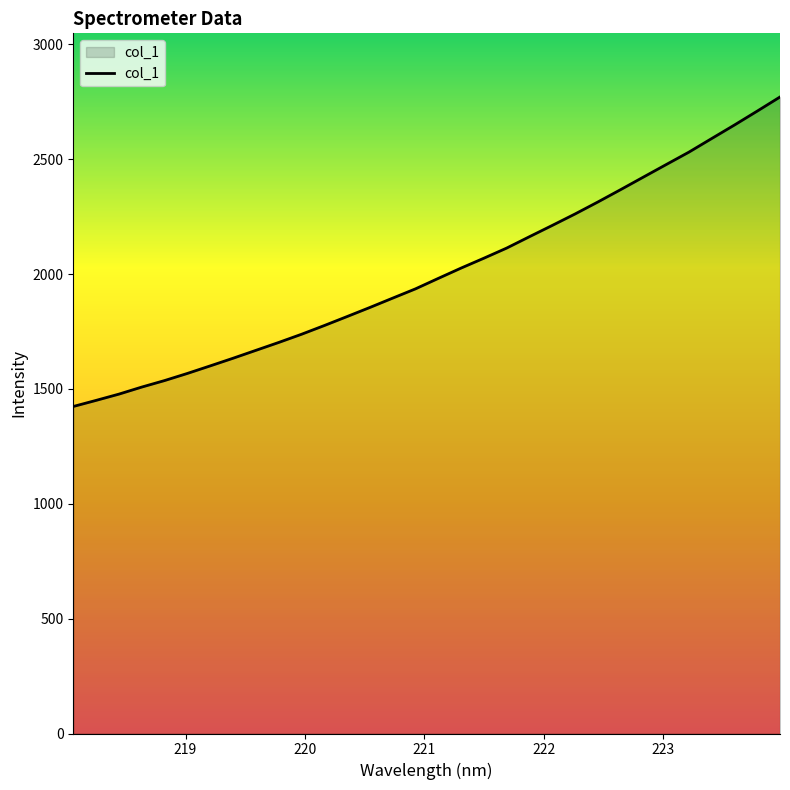

What is the average value?

2007.7